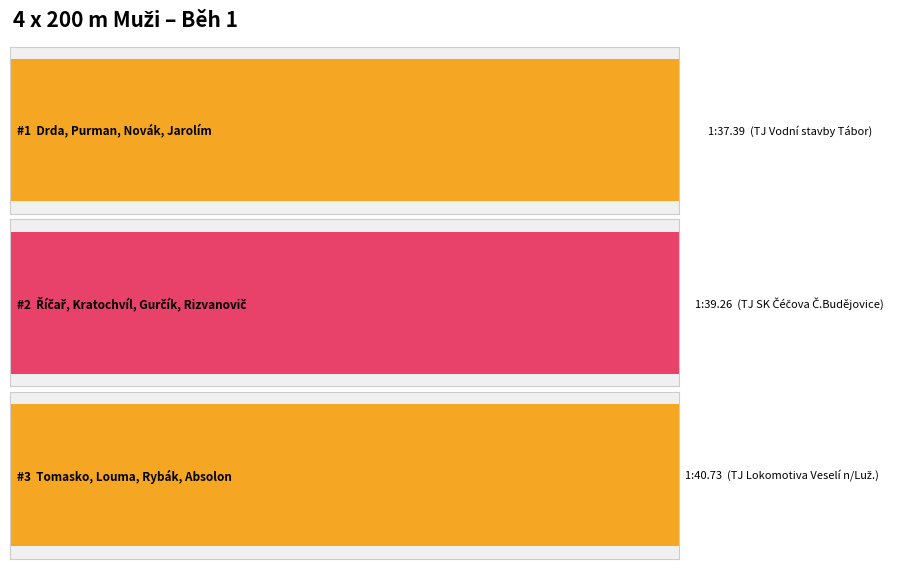

The chart shows a value of 2 at Tomasko, Louma, Rybák, Absolon. True or false?

False